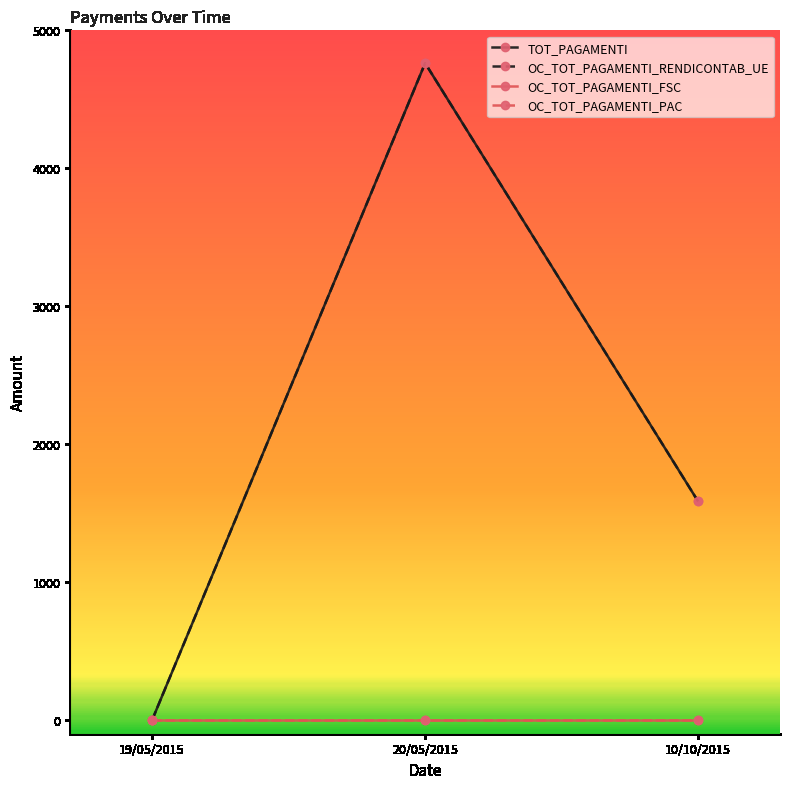

Where is TOT_PAGAMENTI nearest to the value 2381?

10/10/2015